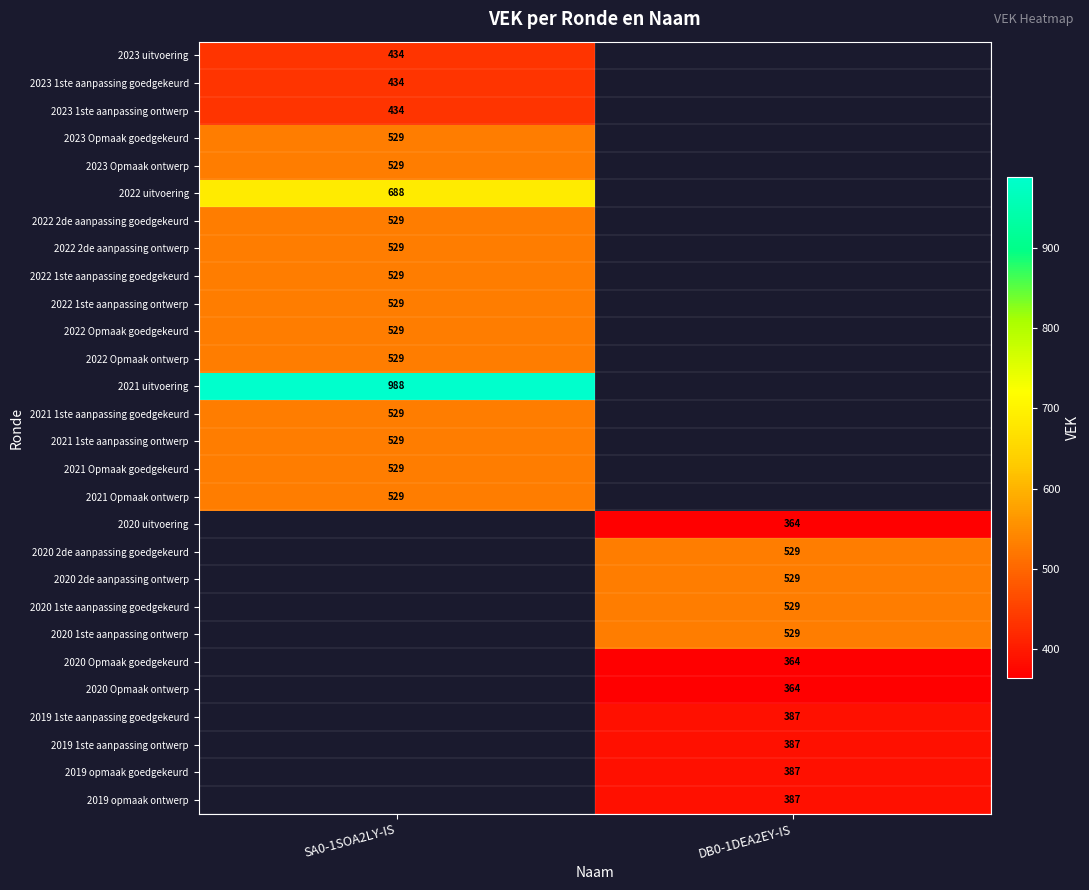

The value of 2021 1ste aanpassing ontwerp at SA0-1SOA2LY-IS is 529. True or false?

True